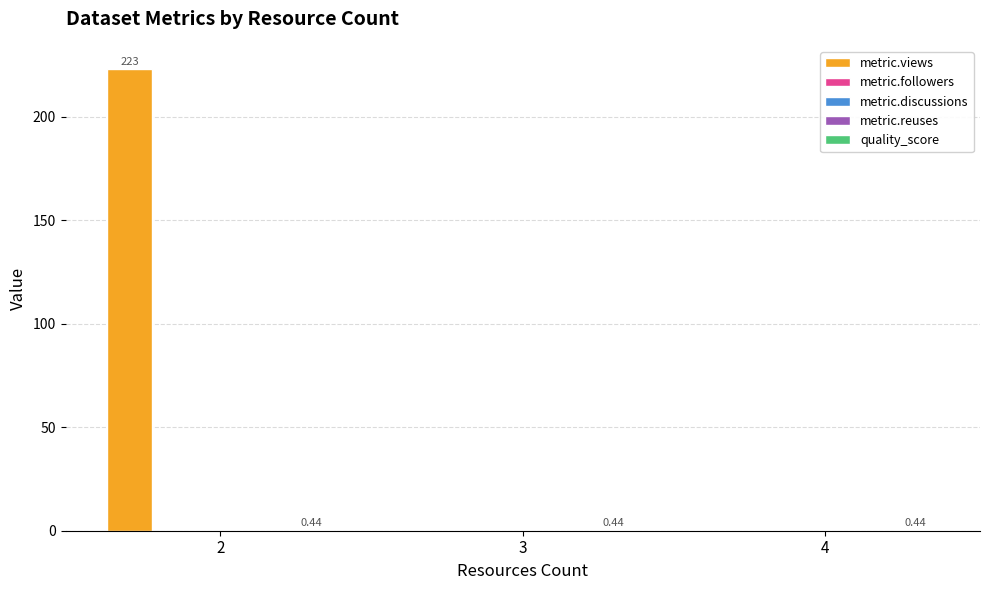

The value of quality_score at 4 is 0.4. True or false?

True